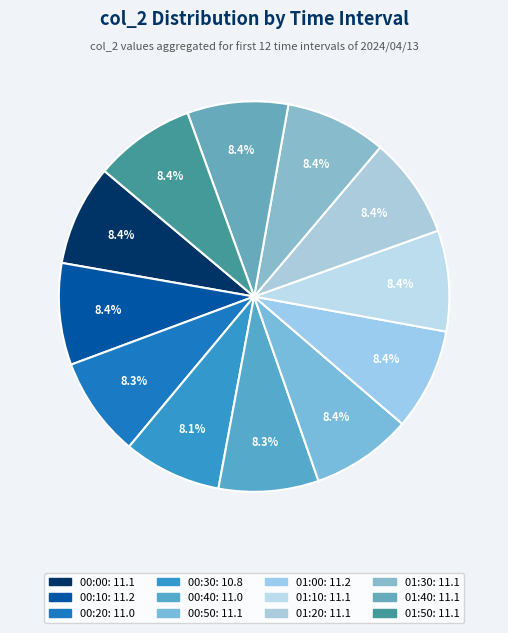

How many slices are in this pie chart?

12